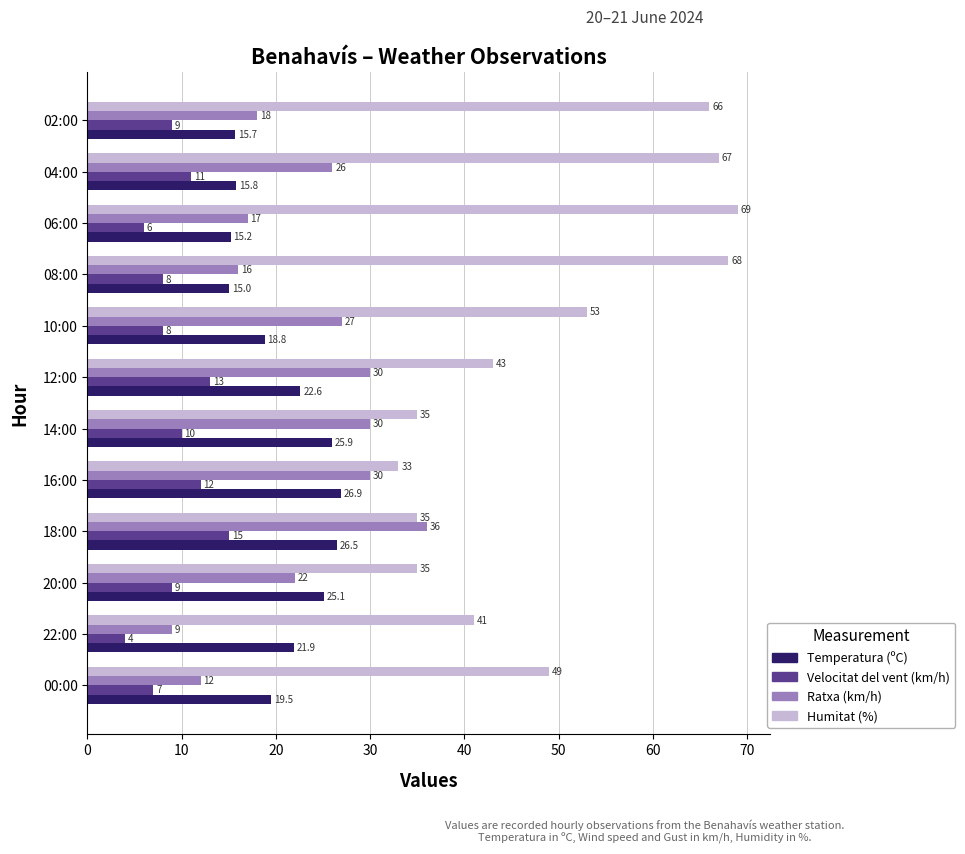

At which category is the sum across all series the highest?

04:00